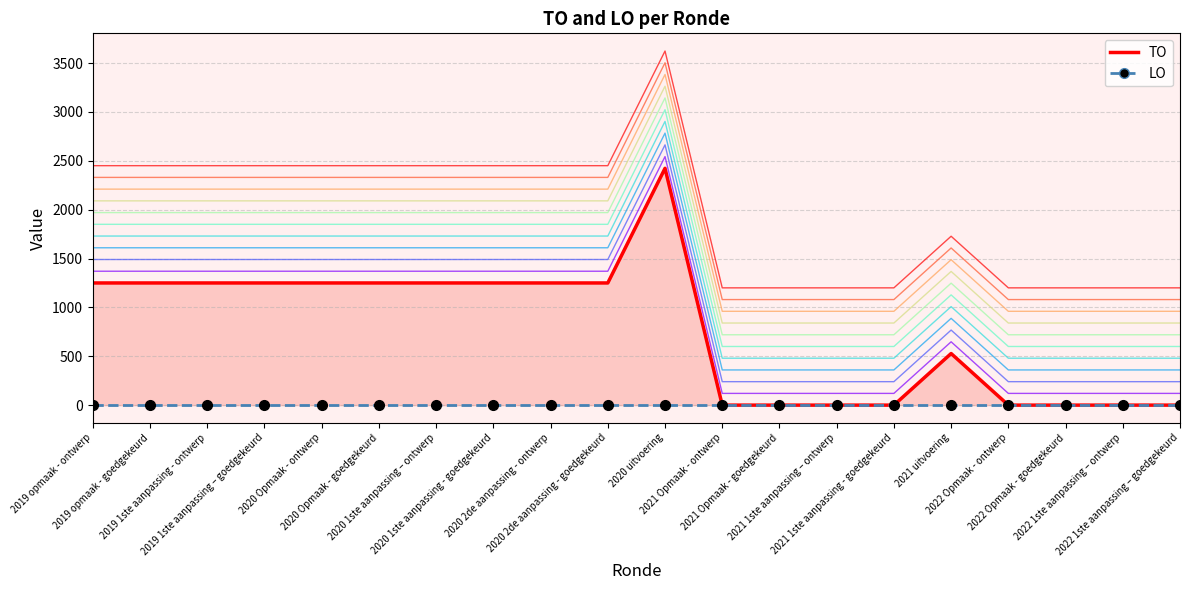

Reading right to left, list all the values displayed in this chart.

TO: 2022 1ste aanpassing – goedgekeurd=0	2022 1ste aanpassing – ontwerp=0	2022 Opmaak - goedgekeurd=0	2022 Opmaak - ontwerp=0	2021 uitvoering=528	2021 1ste aanpassing - goedgekeurd=0	2021 1ste aanpassing – ontwerp=0	2021 Opmaak - goedgekeurd=0	2021 Opmaak - ontwerp=0	2020 uitvoering=2423	2020 2de aanpassing - goedgekeurd=1250	2020 2de aanpassing - ontwerp=1250	2020 1ste aanpassing - goedgekeurd=1250	2020 1ste aanpassing – ontwerp=1250	2020 Opmaak - goedgekeurd=1250	2020 Opmaak - ontwerp=1250	2019 1ste aanpassing – goedgekeurd=1250	2019 1ste aanpassing - ontwerp=1250	2019 opmaak - goedgekeurd=1250	2019 opmaak - ontwerp=1250
LO: 2022 1ste aanpassing – goedgekeurd=0	2022 1ste aanpassing – ontwerp=0	2022 Opmaak - goedgekeurd=0	2022 Opmaak - ontwerp=0	2021 uitvoering=0	2021 1ste aanpassing - goedgekeurd=0	2021 1ste aanpassing – ontwerp=0	2021 Opmaak - goedgekeurd=0	2021 Opmaak - ontwerp=0	2020 uitvoering=0	2020 2de aanpassing - goedgekeurd=0	2020 2de aanpassing - ontwerp=0	2020 1ste aanpassing - goedgekeurd=0	2020 1ste aanpassing – ontwerp=0	2020 Opmaak - goedgekeurd=0	2020 Opmaak - ontwerp=0	2019 1ste aanpassing – goedgekeurd=0	2019 1ste aanpassing - ontwerp=0	2019 opmaak - goedgekeurd=0	2019 opmaak - ontwerp=0